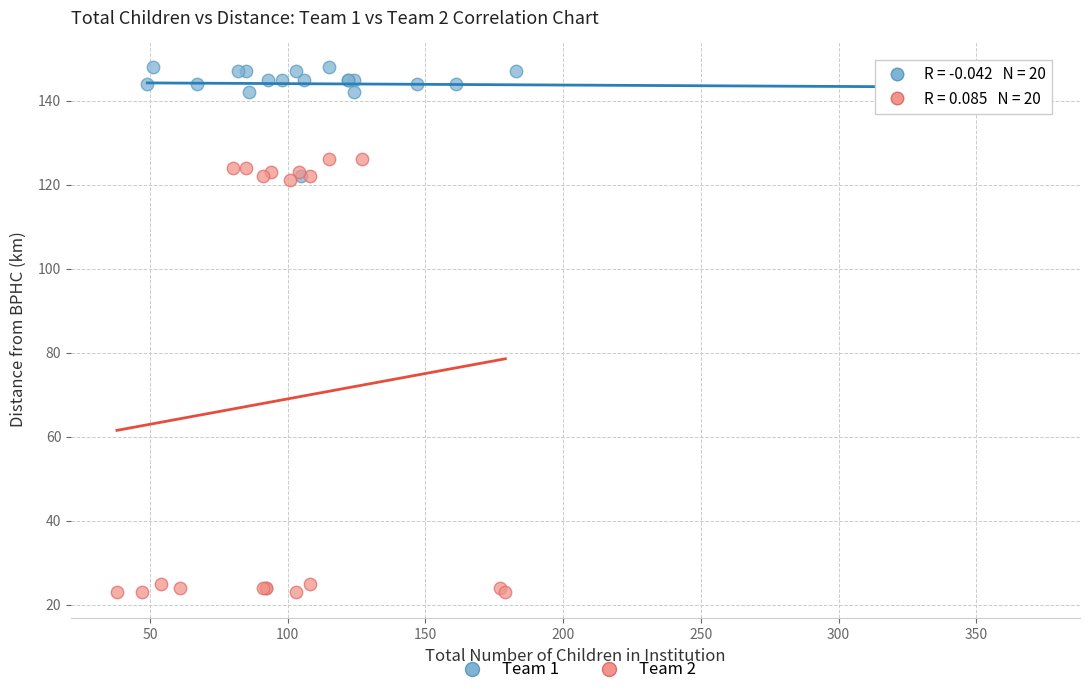

What are all the series names shown in the legend?

Team 1, Team 2